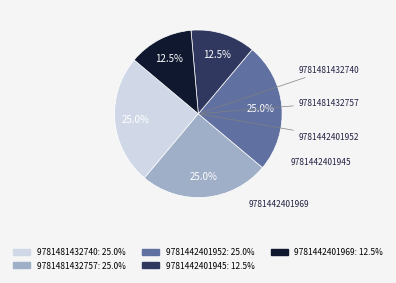

Which has a higher value, 9781481432740 or 9781442401945?

9781481432740